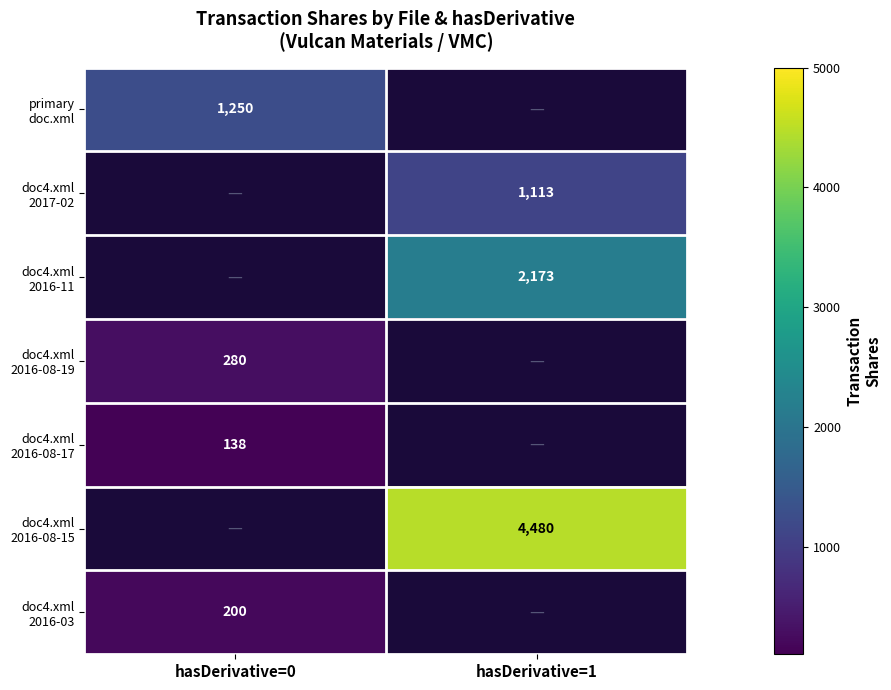

Is the value of primary doc.xml at hasDerivative=0 greater than the value of doc4.xml 2016-03 at hasDerivative=0?

Yes